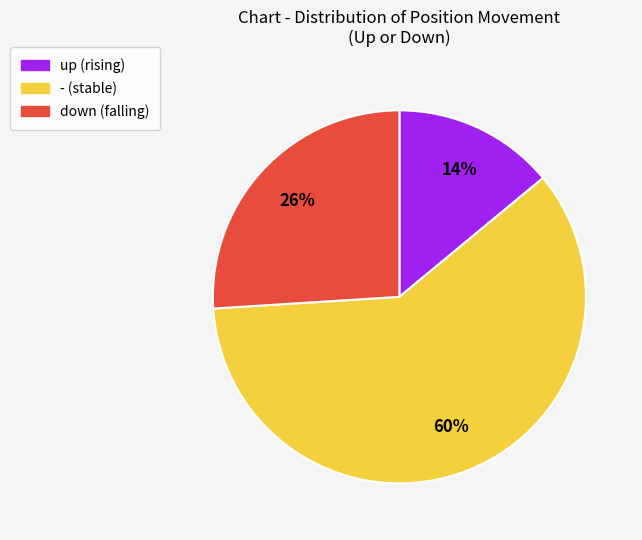

Is there a majority slice in this chart?

Yes